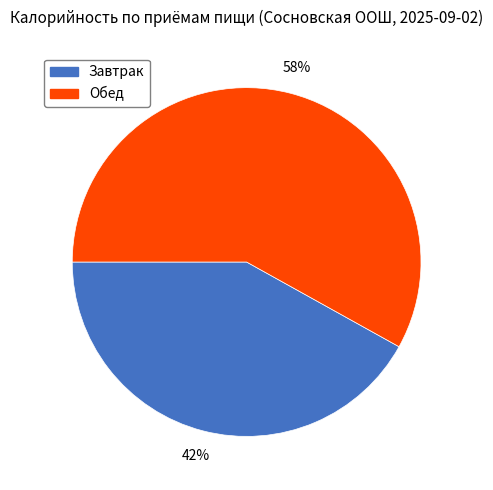

What percentage is the Завтрак slice, to the nearest percent?

42%